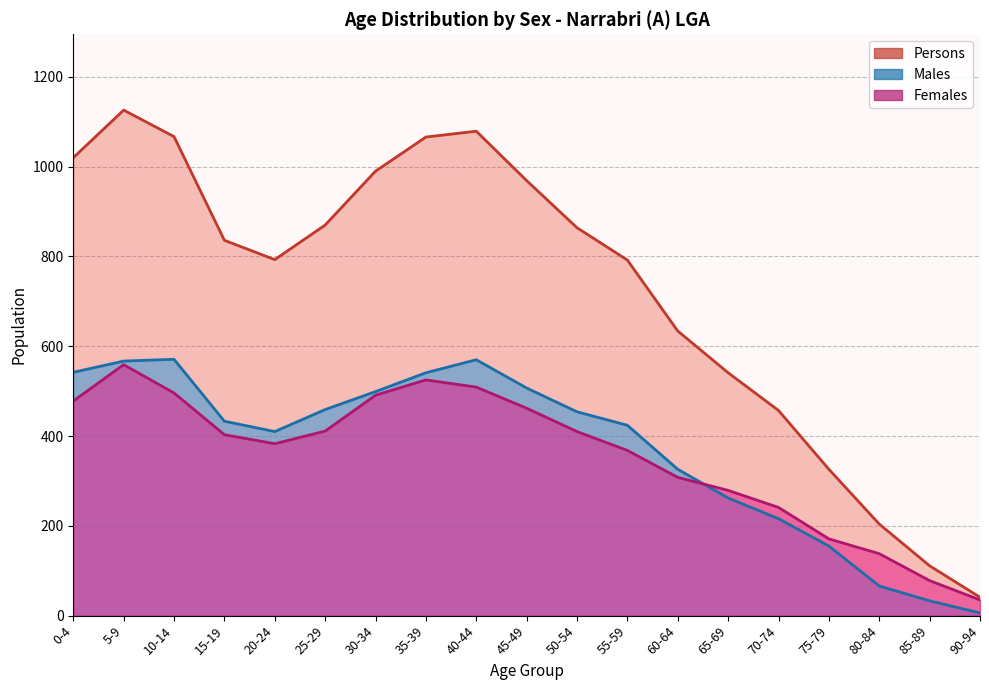

True or false: Persons has more than 1 interior local peaks.

True